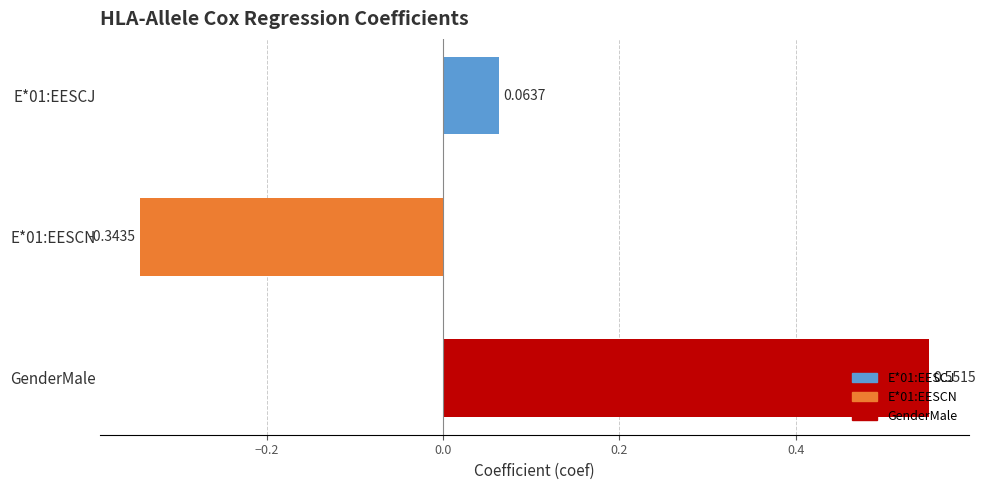

What is the difference between the second highest and minimum values?

0.4